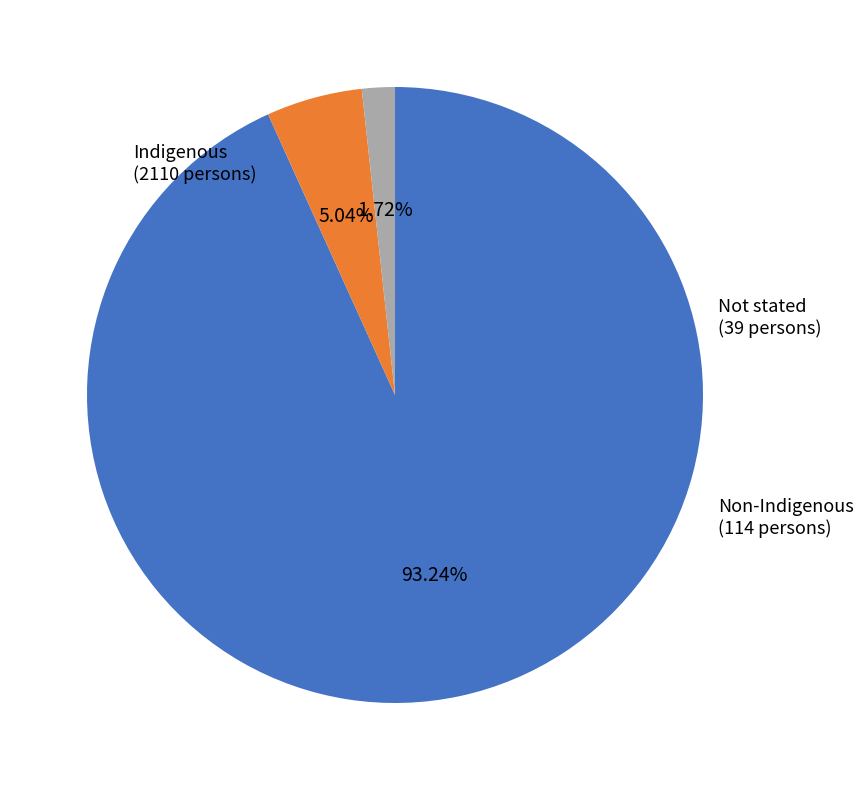

Is there a majority slice in this chart?

Yes